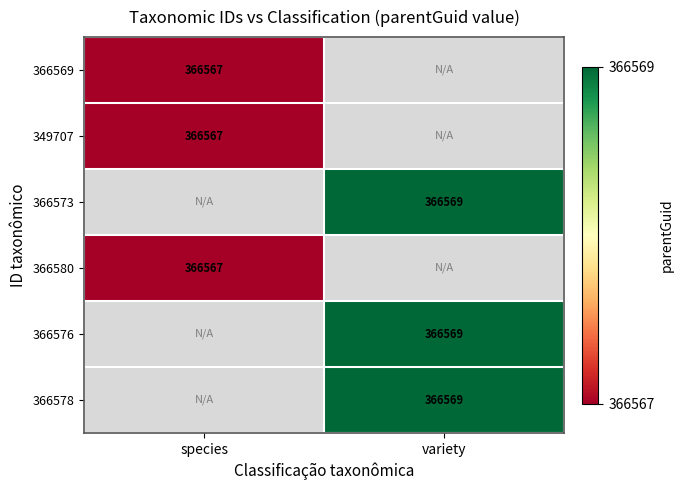

True or false: 366580 has a value of 366567 at species.

True